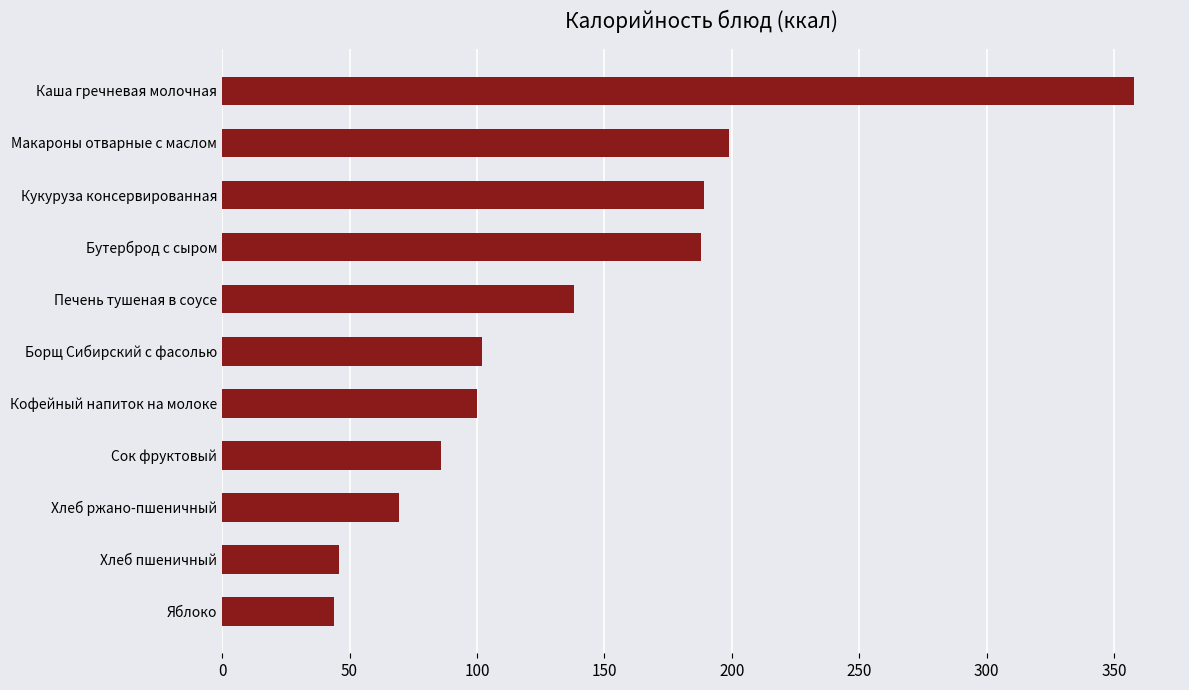

How many values are below 102?

5